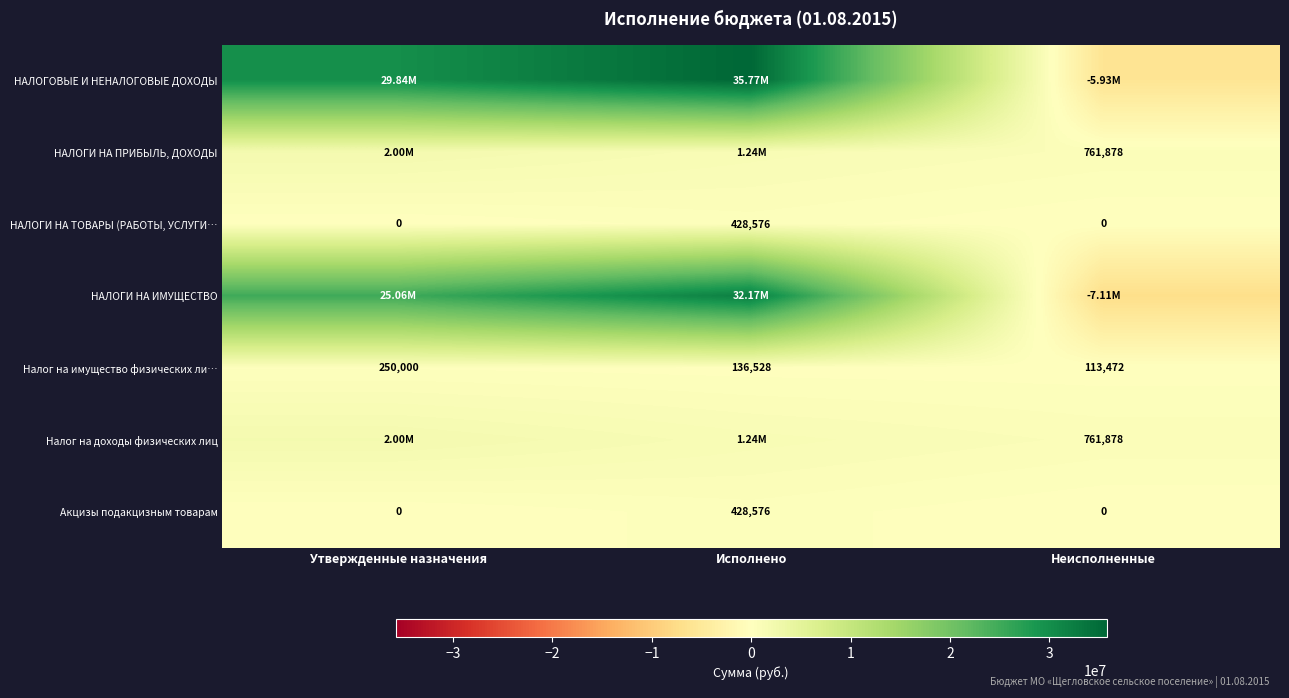

Which has a higher value, Неисполненные or Исполнено?

Исполнено